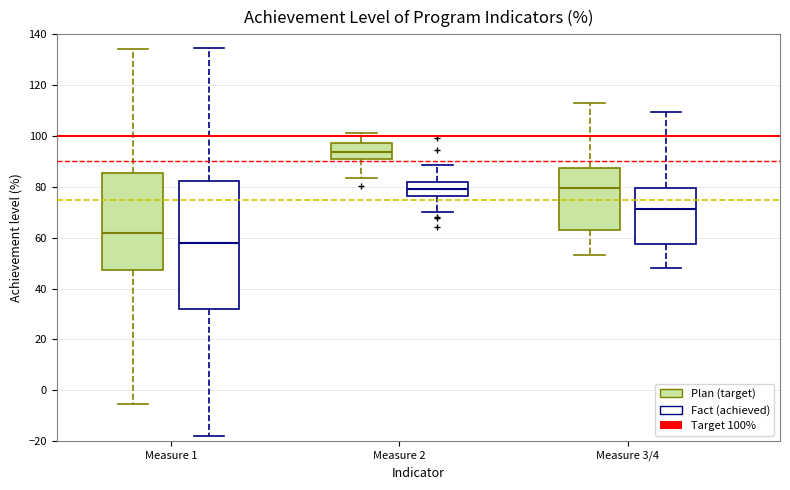

Where is the upper edge of the box for Measure 2 (Plan (target)) on the y-axis? The values are not printed on the chart, so give them approximately, as read against the axis.

98